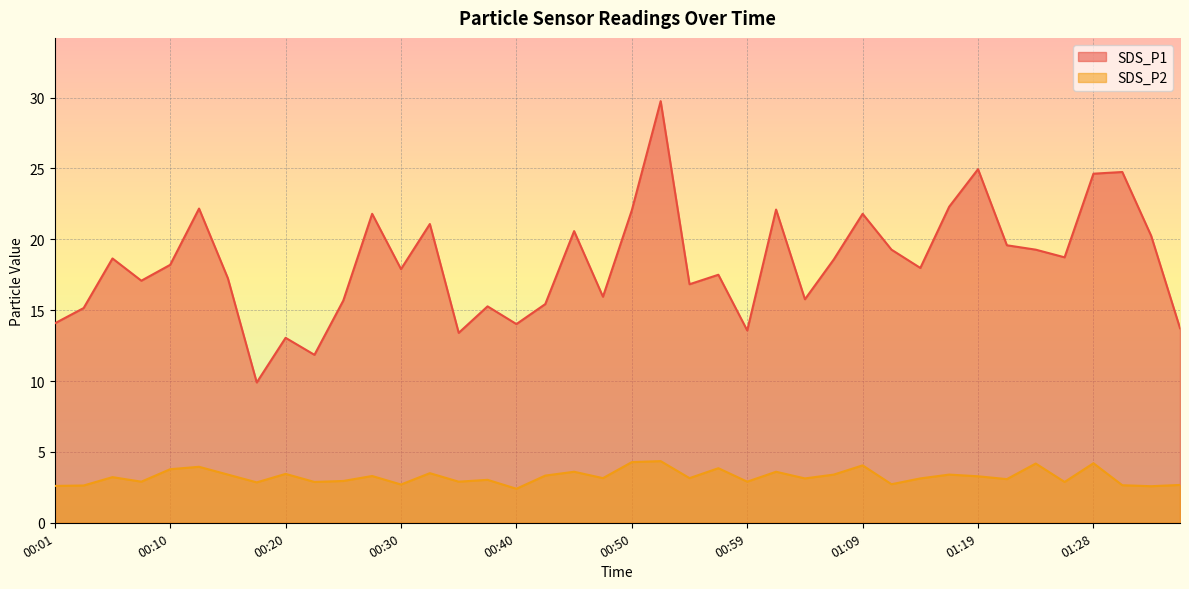

What is the difference between the highest and lowest values at 00:59?

10.7